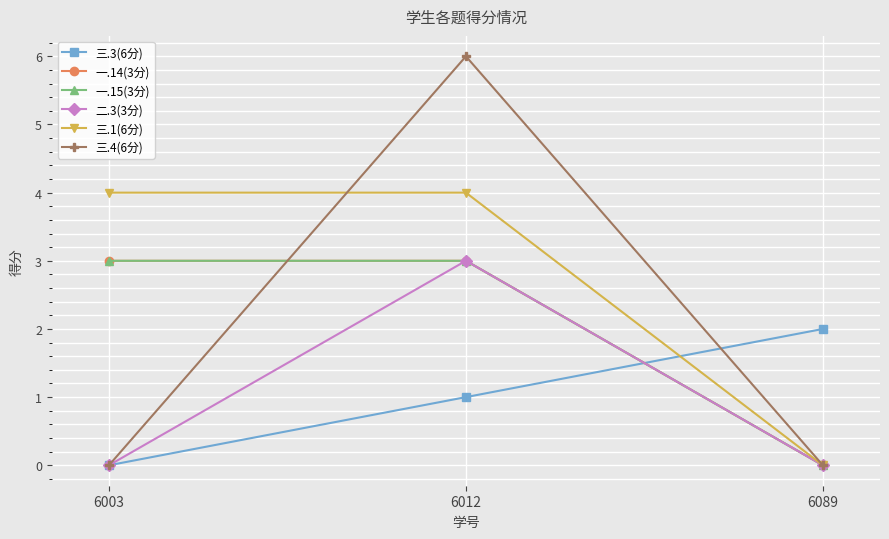

Which label corresponds to the largest value in the chart?

6012